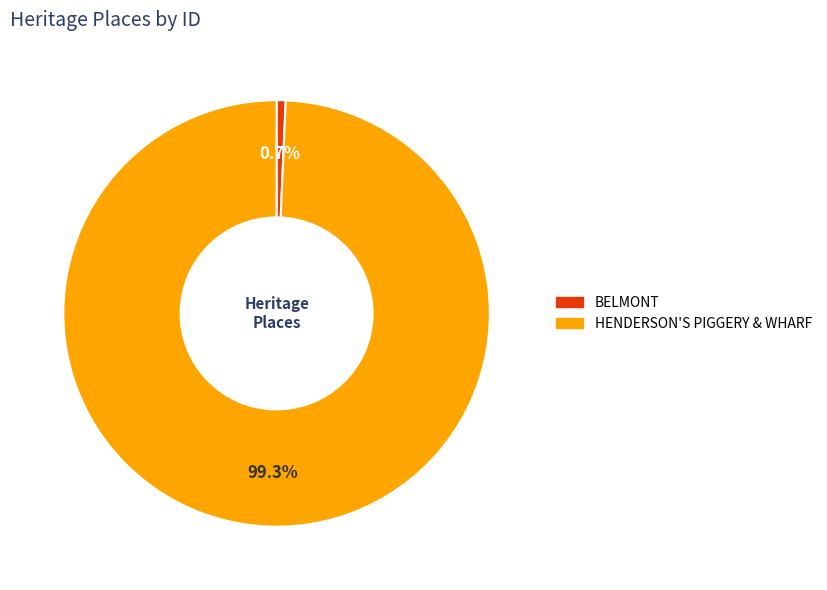

To the nearest percent, what percentage of the pie is HENDERSON'S PIGGERY & WHARF?

99%